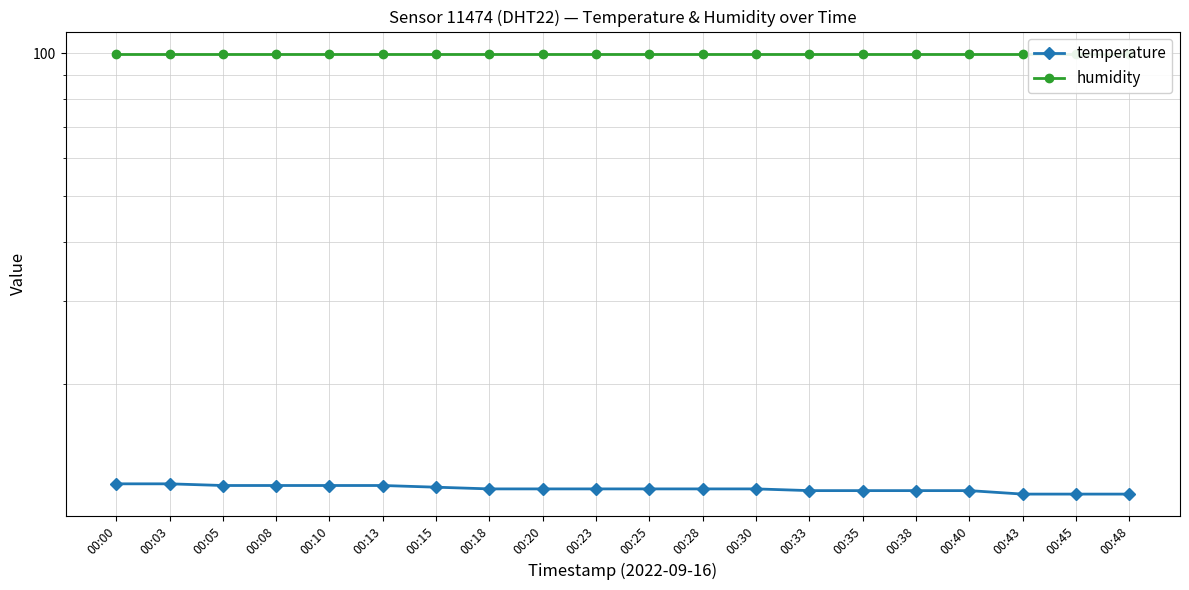

Reading left to right, transcribe all the data shown in this chart.

temperature: 00:00=12.3	00:03=12.3	00:05=12.2	00:08=12.2	00:10=12.2	00:13=12.2	00:15=12.1	00:18=12.0	00:20=12.0	00:23=12.0	00:25=12.0	00:28=12.0	00:30=12.0	00:33=11.9	00:35=11.9	00:38=11.9	00:40=11.9	00:43=11.7	00:45=11.7	00:48=11.7
humidity: 00:00=99.9	00:03=99.9	00:05=99.9	00:08=99.9	00:10=99.9	00:13=99.9	00:15=99.9	00:18=99.9	00:20=99.9	00:23=99.9	00:25=99.9	00:28=99.9	00:30=99.9	00:33=99.9	00:35=99.9	00:38=99.9	00:40=99.9	00:43=99.9	00:45=99.9	00:48=99.9